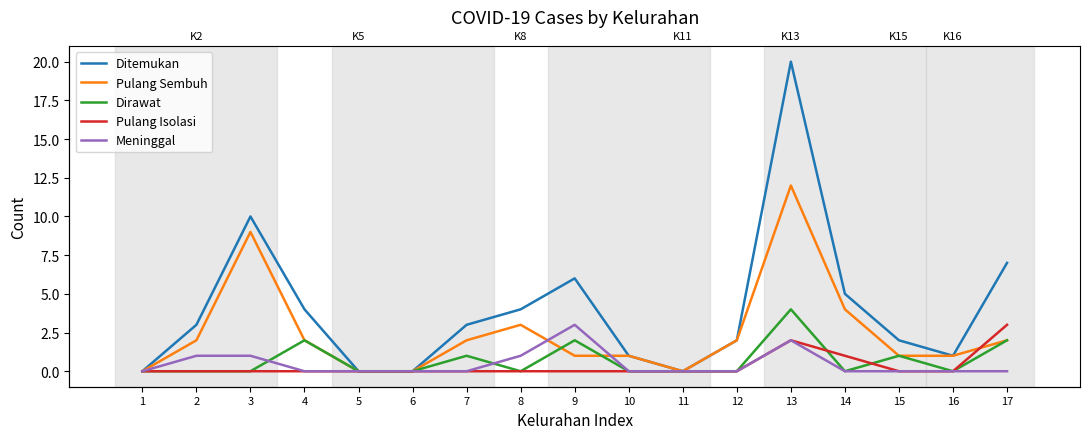

Reading left to right, list all the values displayed in this chart.

Ditemukan: 0	3	10	4	0	0	3	4	6	1	0	2	20	5	2	1	7
Pulang Sembuh: 0	2	9	2	0	0	2	3	1	1	0	2	12	4	1	1	2
Dirawat: 0	0	0	2	0	0	1	0	2	0	0	0	4	0	1	0	2
Pulang Isolasi: 0	0	0	0	0	0	0	0	0	0	0	0	2	1	0	0	3
Meninggal: 0	1	1	0	0	0	0	1	3	0	0	0	2	0	0	0	0